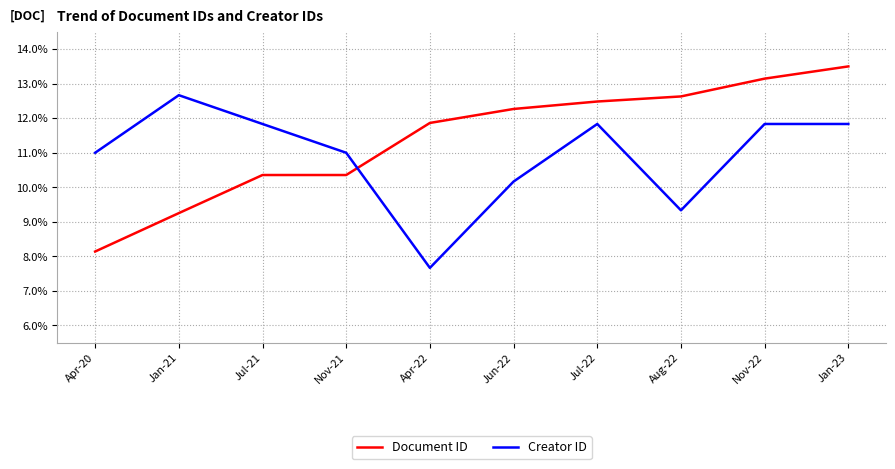

Which series ends up on top after the final intersection of Document ID and Creator ID?

Document ID